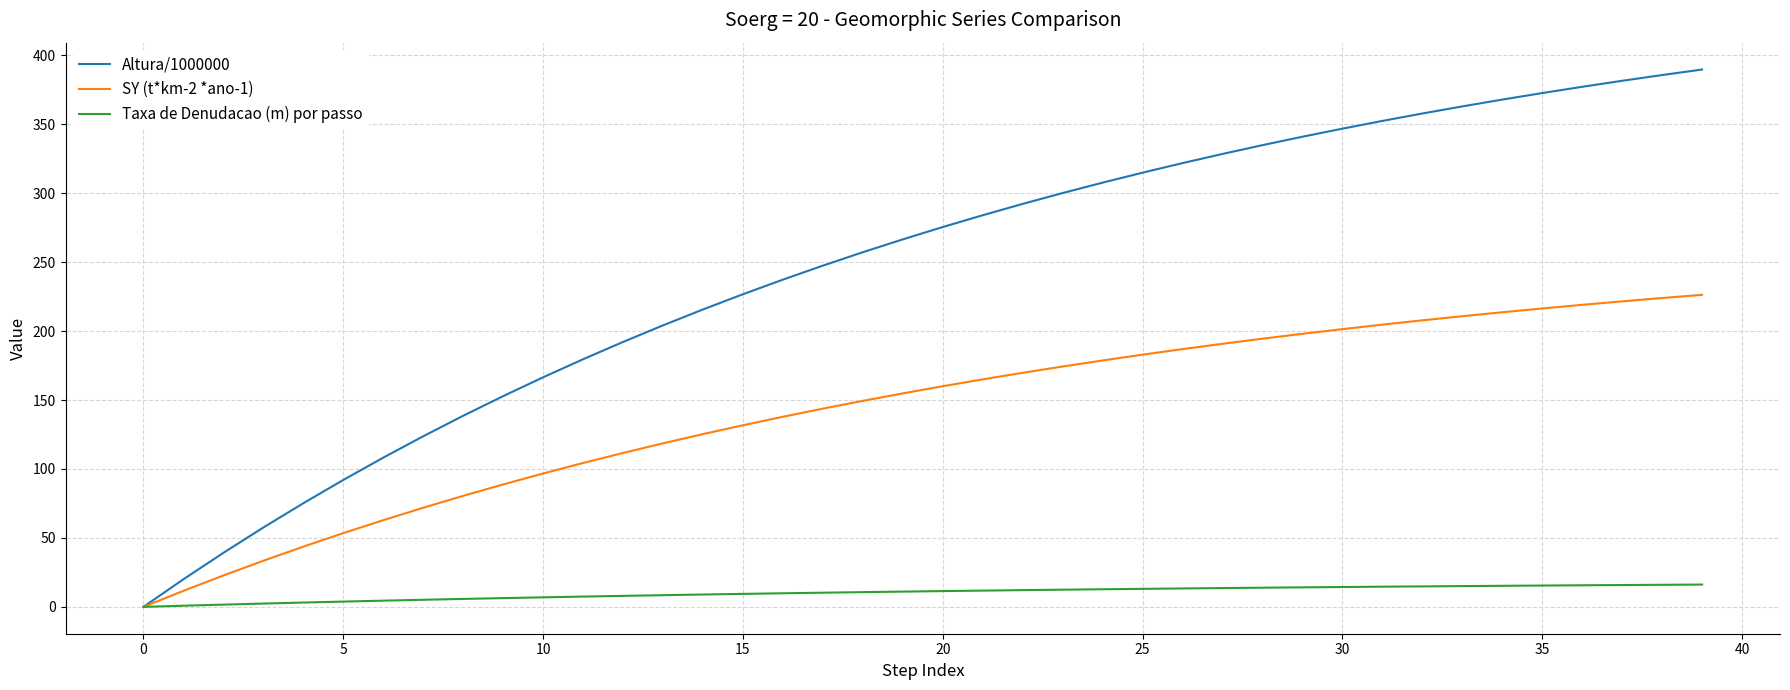

Rank the series by their maximum value, from lowest to highest.

Taxa de Denudacao (m) por passo, SY (t*km-2 *ano-1), Altura/1000000